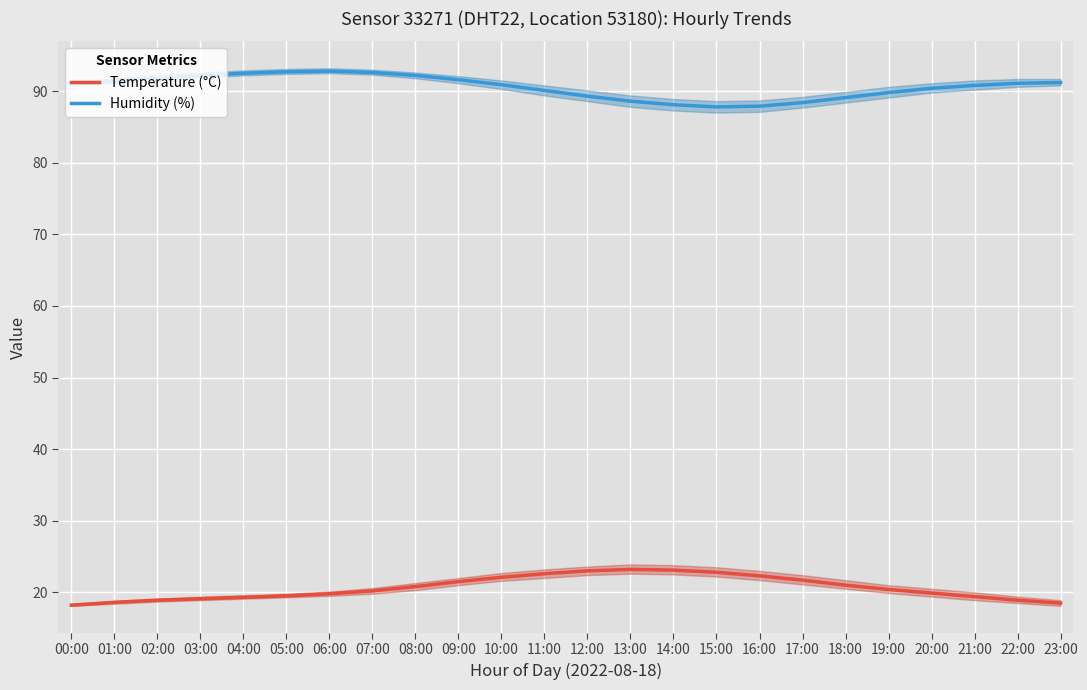

Rank the series by their average value, from highest to lowest.

Humidity (%), Temperature (°C)